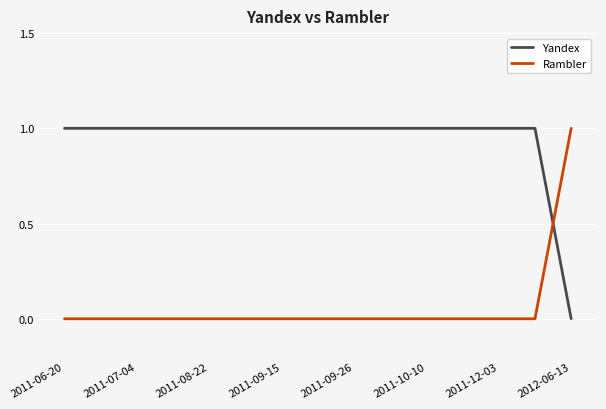

True or false: Yandex and Rambler intersect in this chart.

True